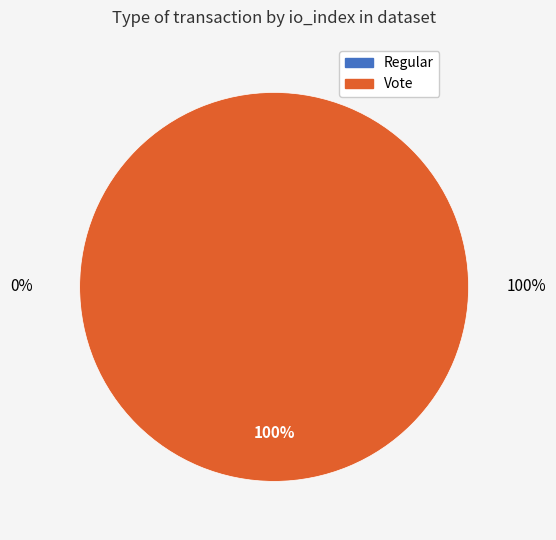

How many segments does this pie chart have?

2